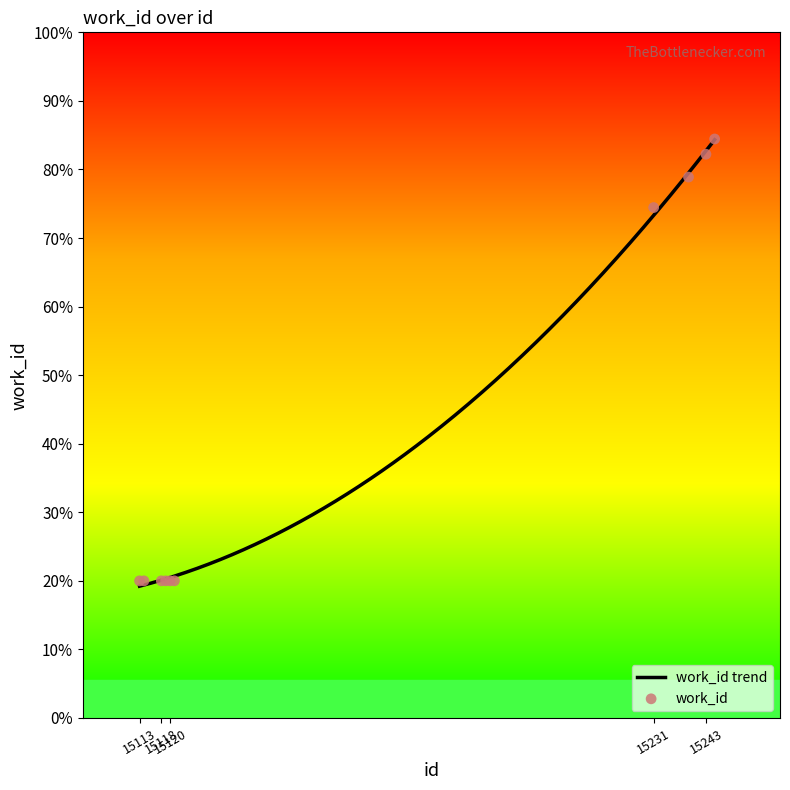

Which has a higher value, 15231 or 15114?

15231